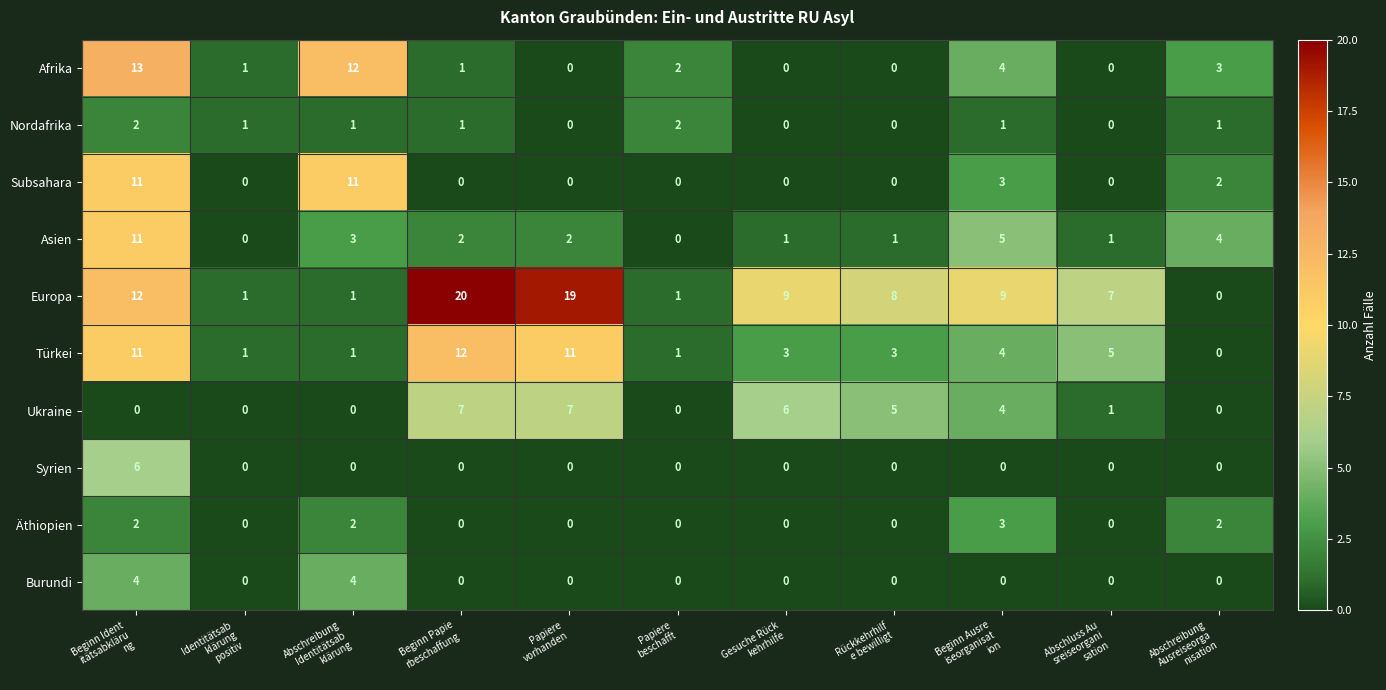

Which series has the largest range (max minus min)?

Europa